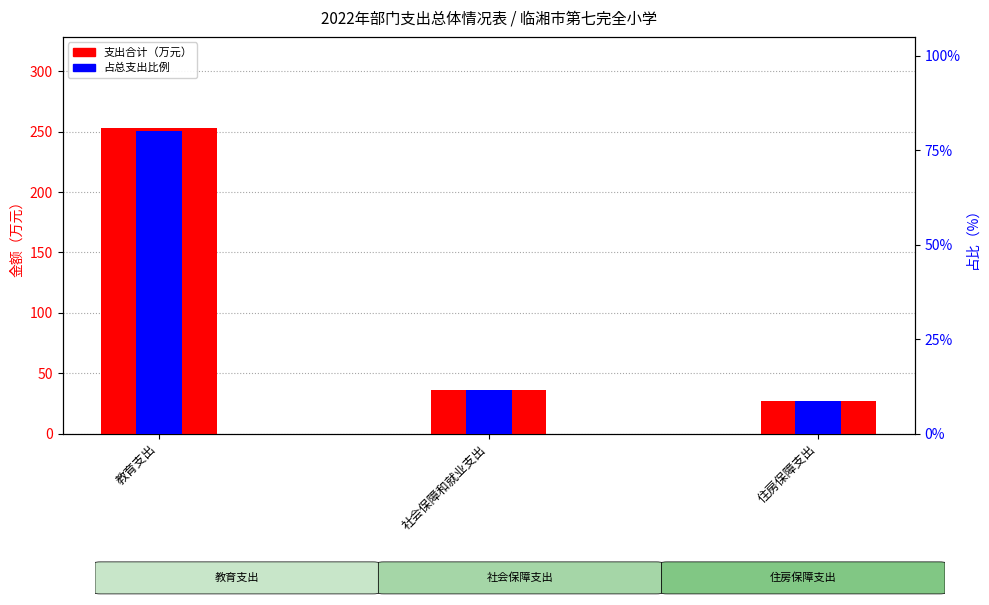

What are all the series names shown in the legend?

支出合计（万元）, 占总支出比例